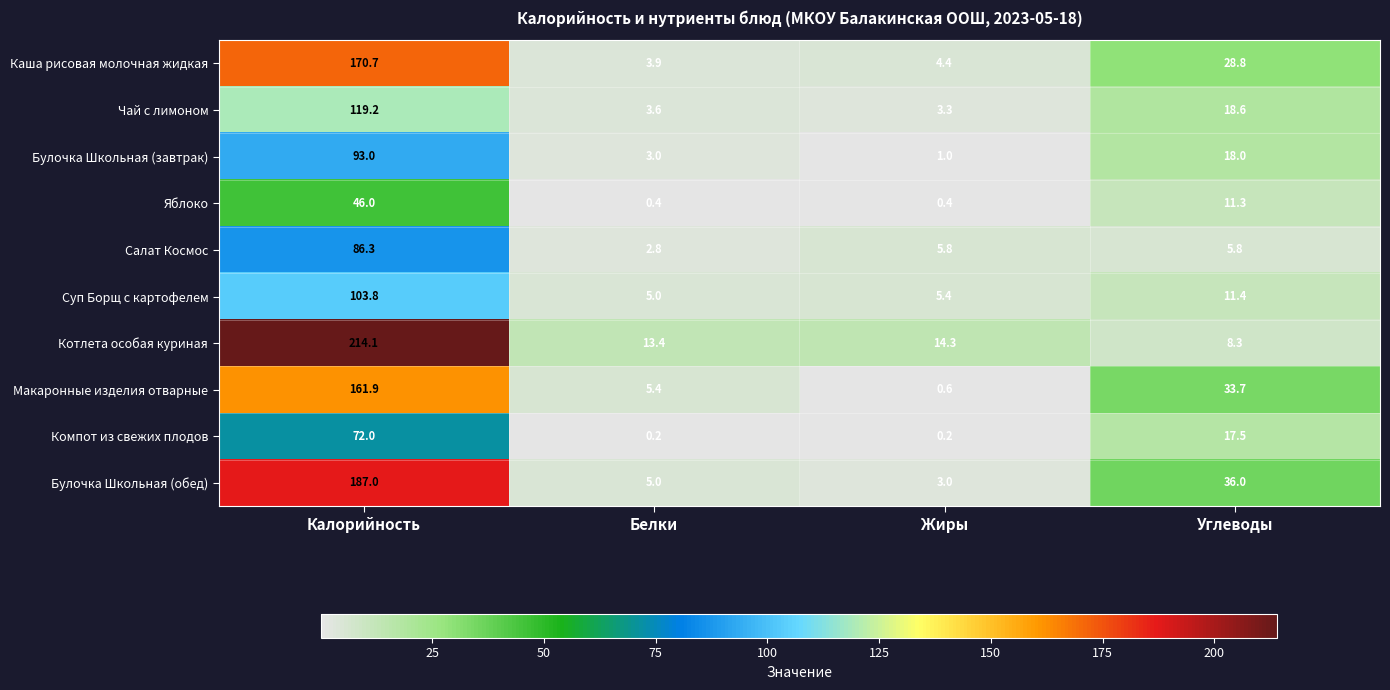

What is the approximate value of Суп Борщ с картофелем at Углеводы?

11.4